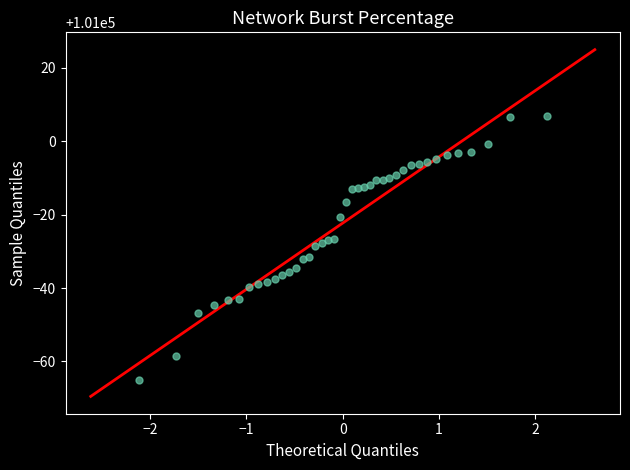

What is the range of X values (max minus min)?

4.2